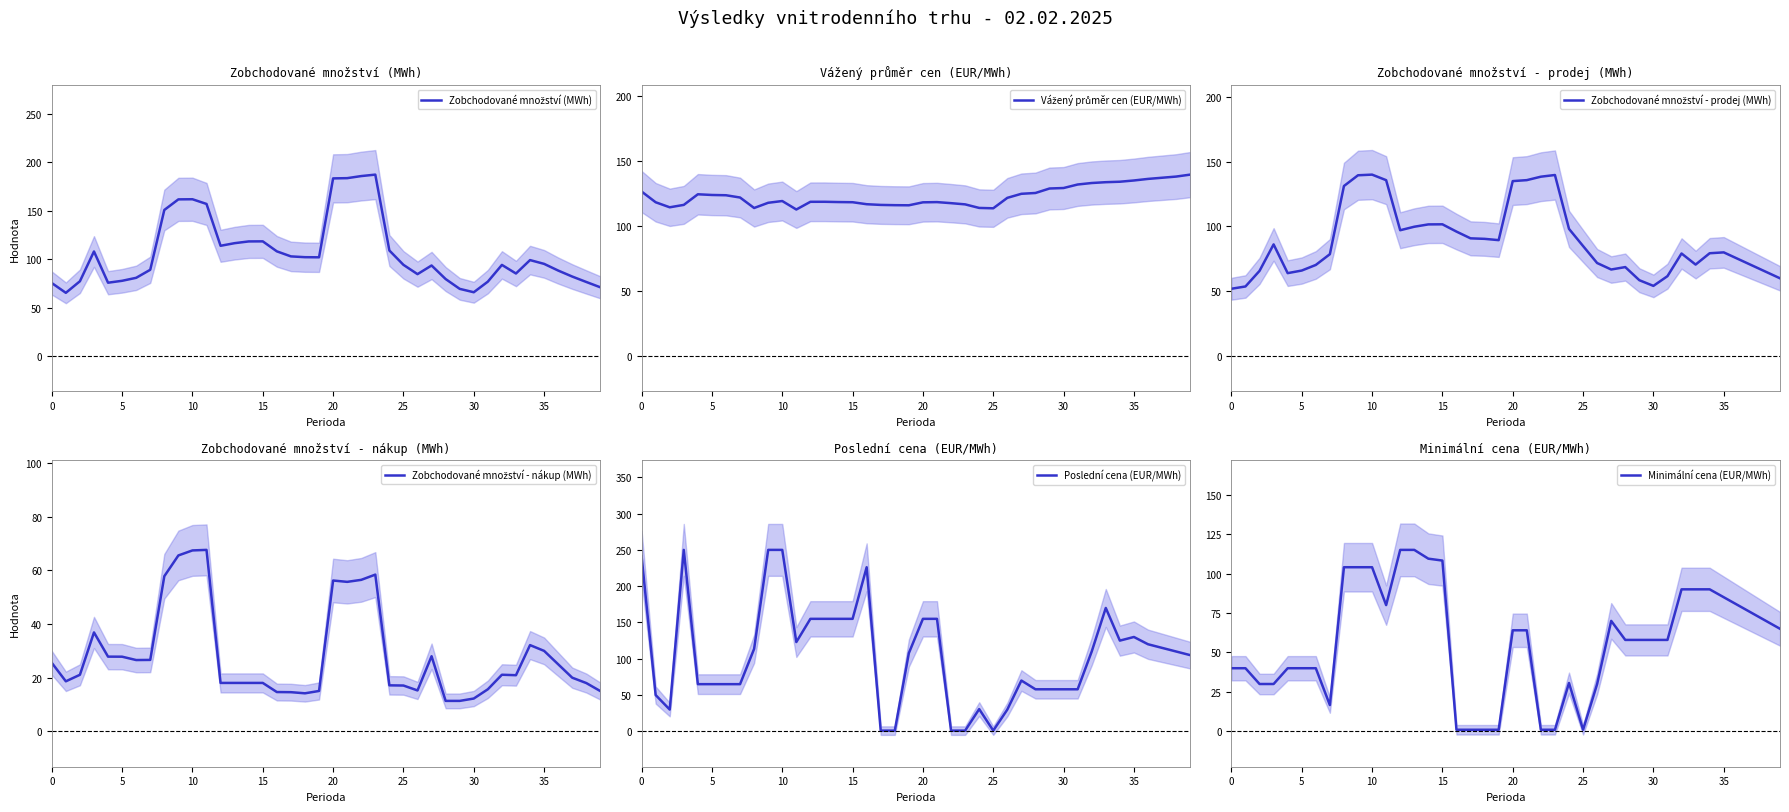

How many series are shown in this chart?

6